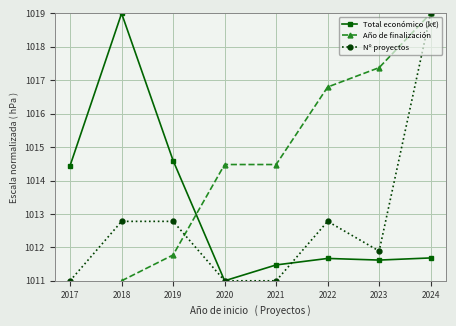

What is the value of the Total económico (k€) point at the 8th from the left?

1011.7